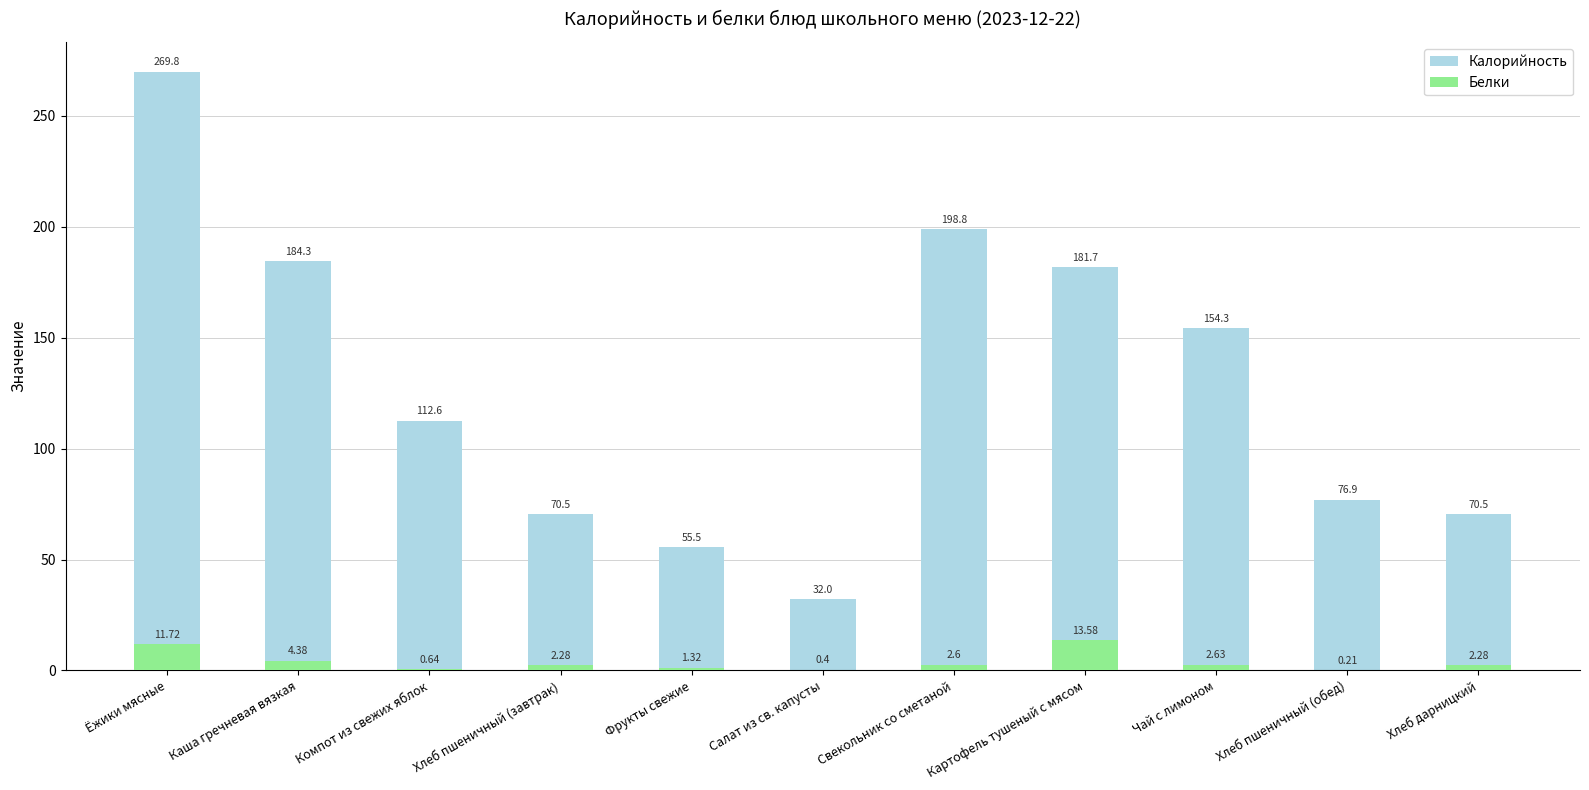

What is the difference between the highest and lowest values at Хлеб дарницкий?

68.2